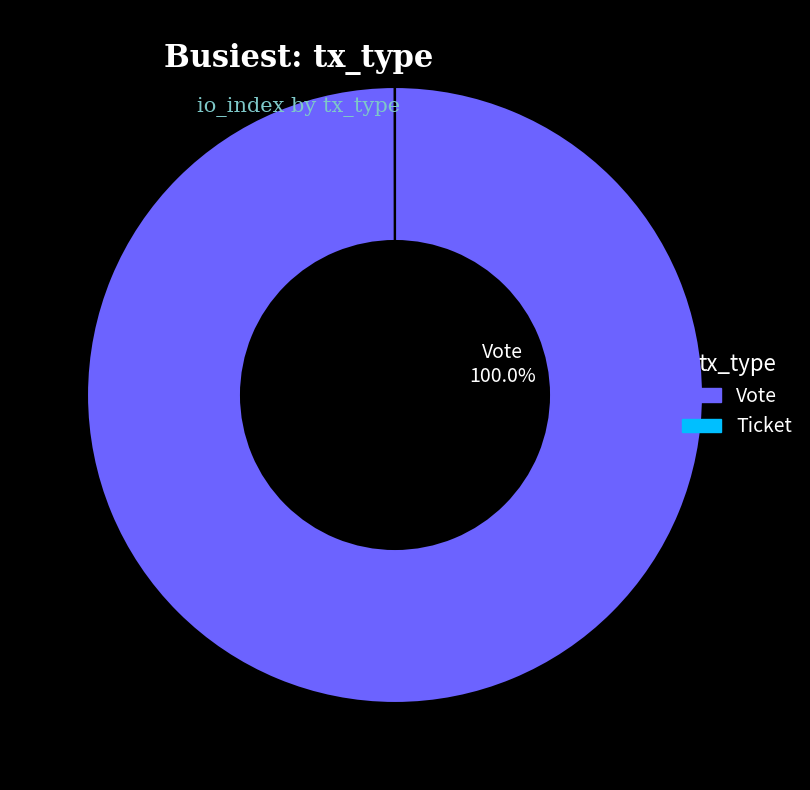

The Vote slice represents 92% of the pie. True or false?

False